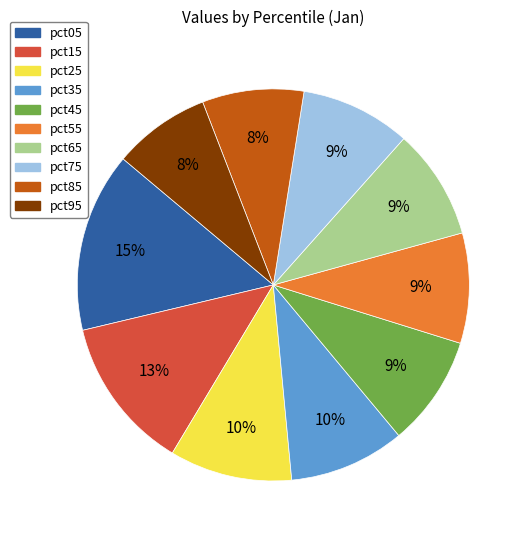

Approximately how many times larger is the value at pct75 compared to pct55?

1.0